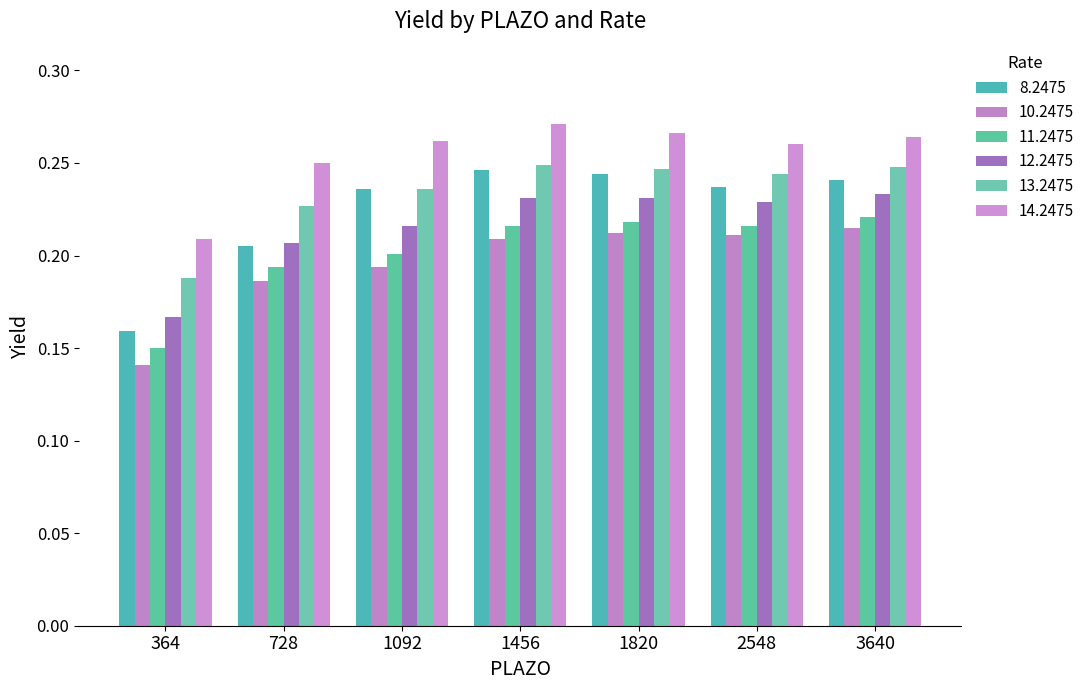

At 364, list the series in order from smallest to largest.

10.2475, 11.2475, 8.2475, 12.2475, 13.2475, 14.2475